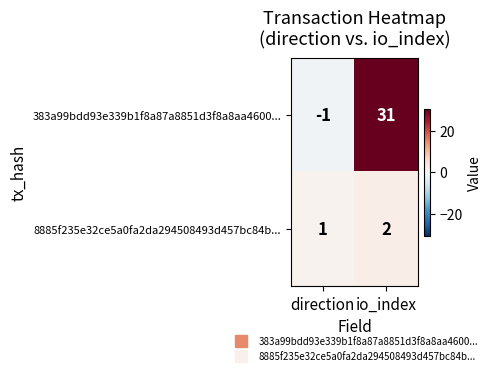

At which category does the chart reach its peak across all series?

io_index